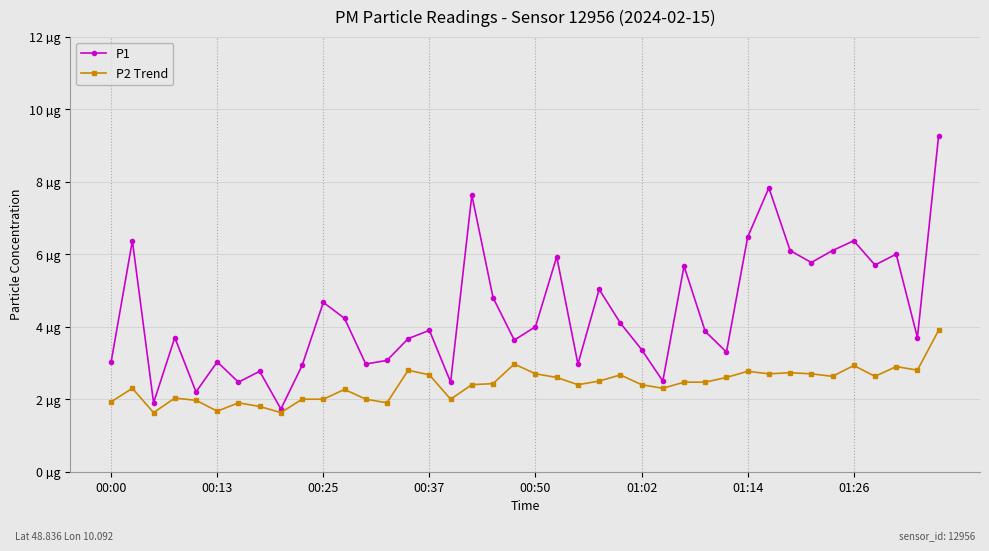

What is the average value of the P2 Trend series?

2.4